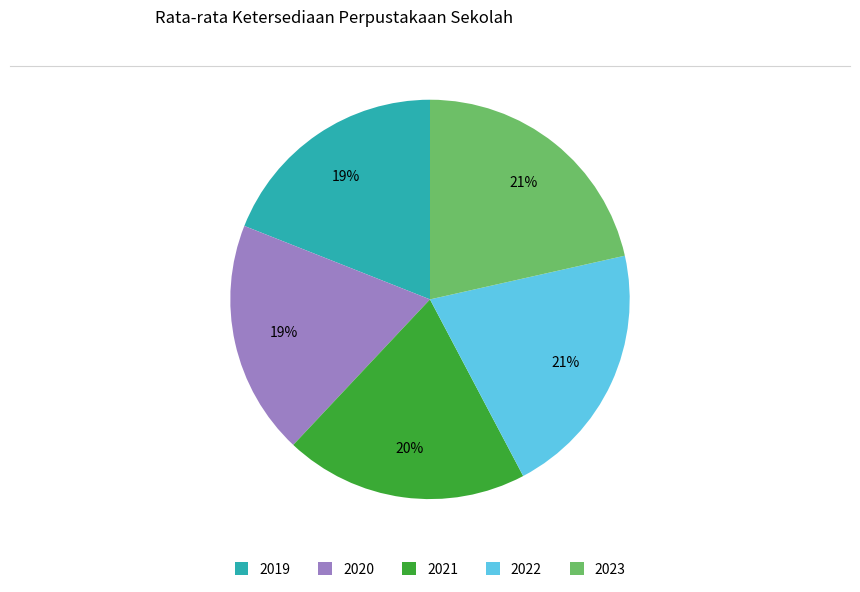

What percentage is the 2023 slice, to the nearest percent?

21%